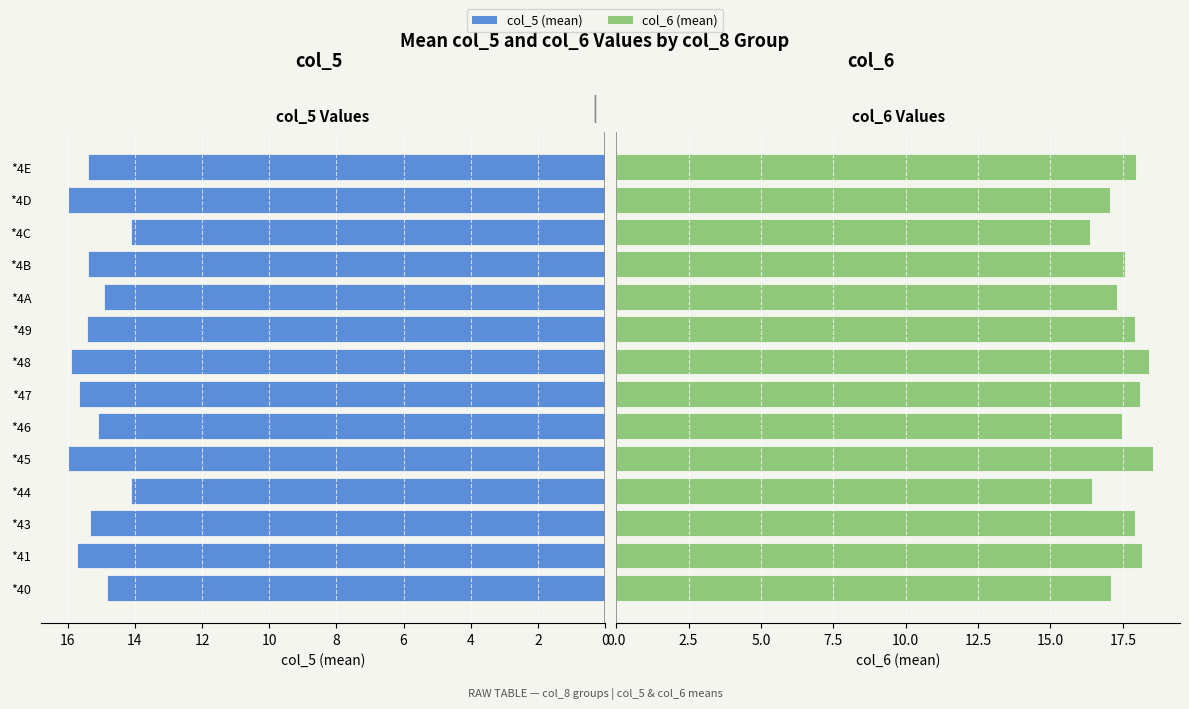

Between *47 and *4B, which is larger?

*47